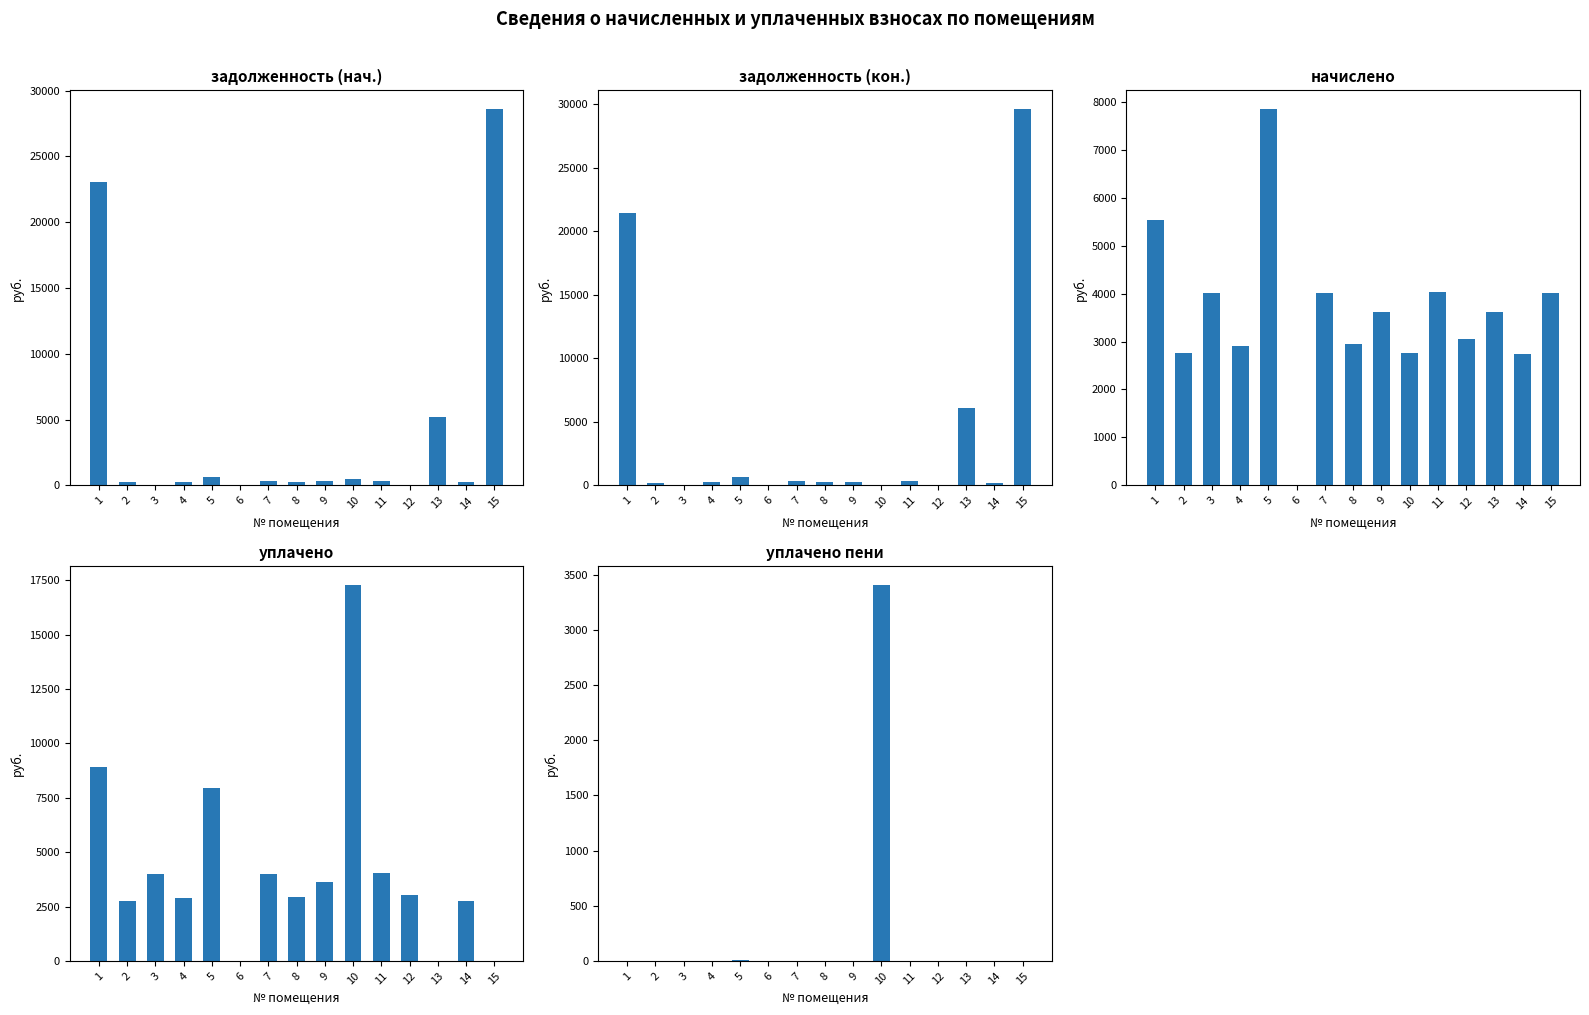

What are all the series names shown in the legend?

задолженность (нач.), задолженность (кон.), начислено, уплачено, уплачено пени